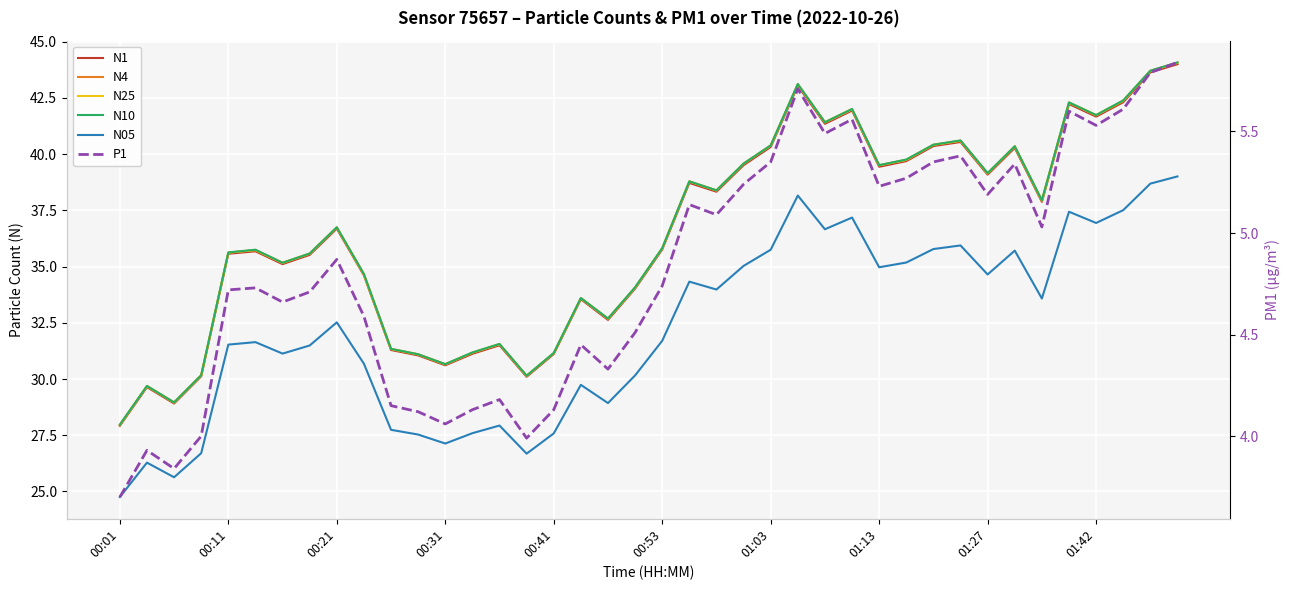

What is the minimum value for N05?

24.8